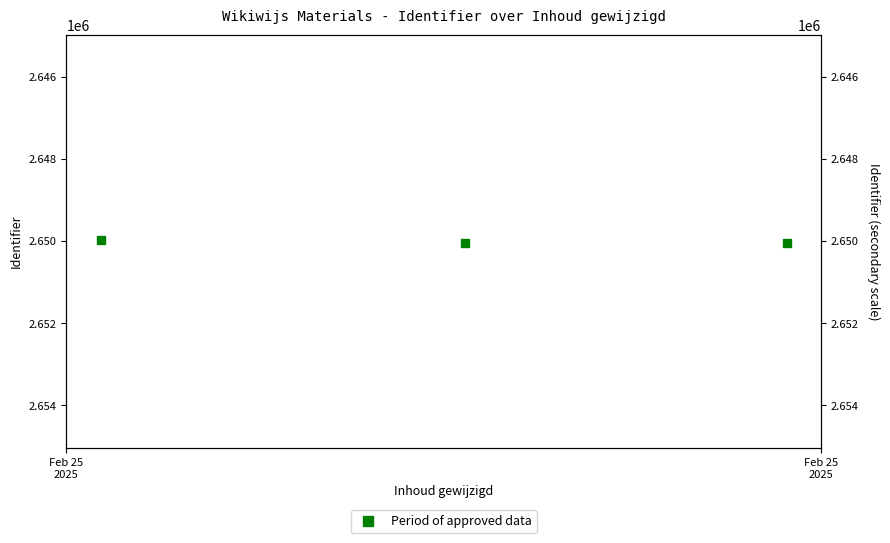

At which category does the chart reach its minimum across all series?

Feb 25
2025